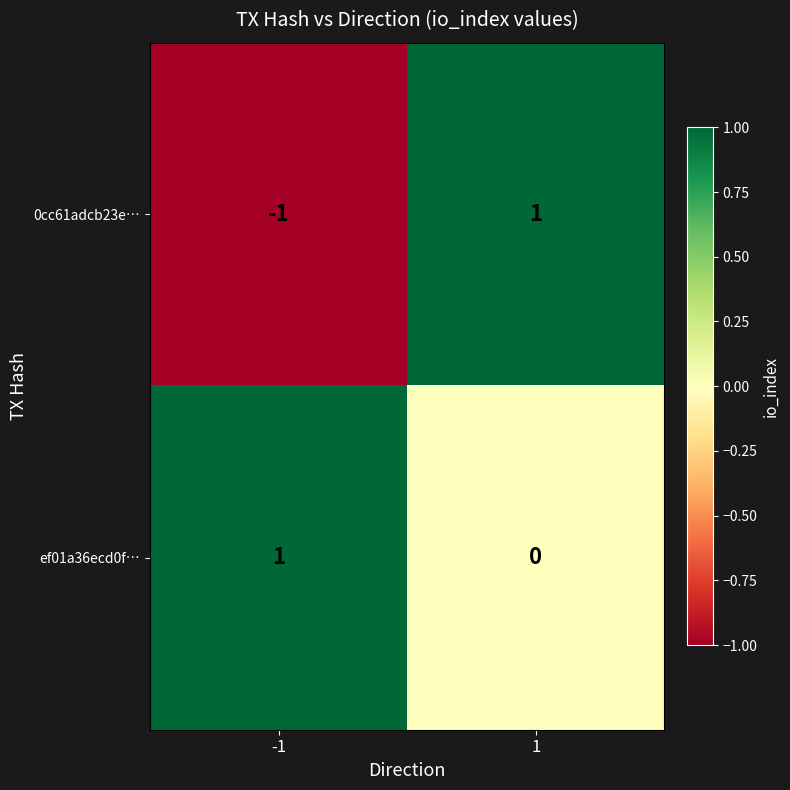

How many distinct data groups are displayed?

2